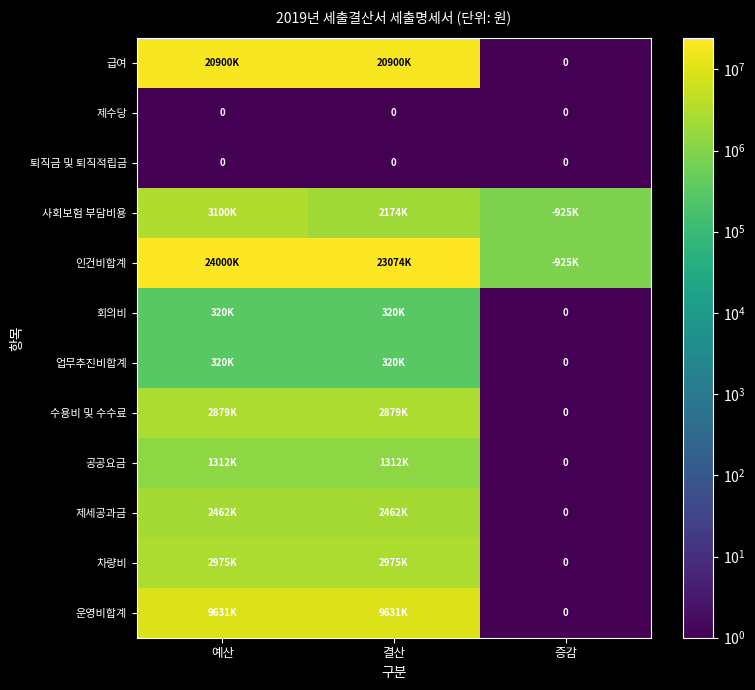

The value of 퇴직금 및 퇴직적립금 at 증감 is 0. True or false?

True